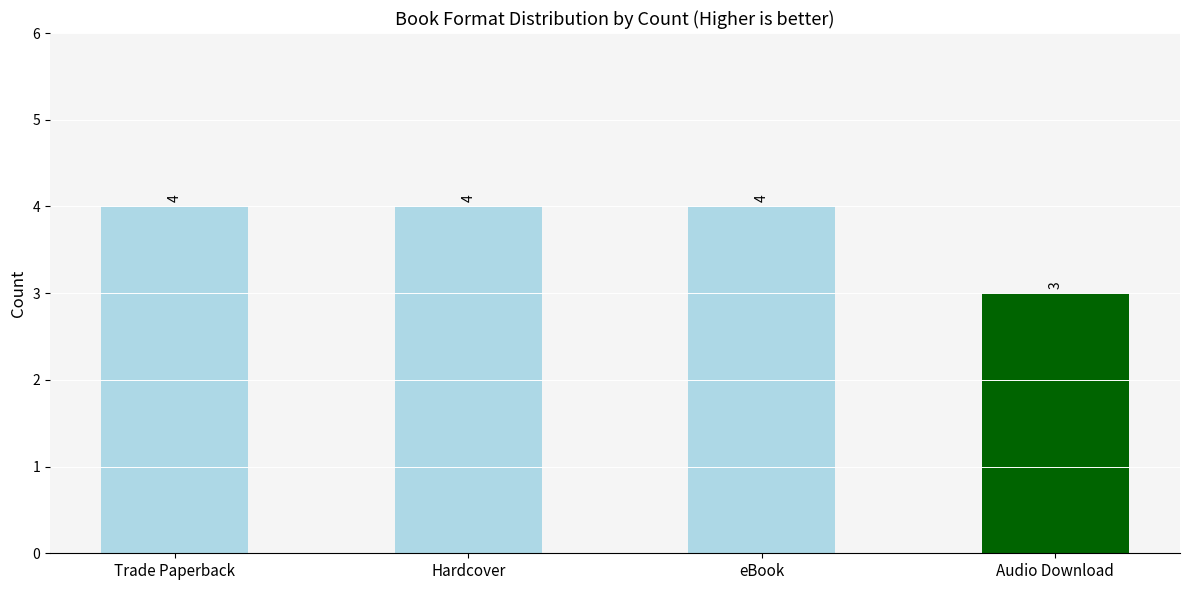

Reading left to right, transcribe all the data shown in this chart.

Trade Paperback=4	Hardcover=4	eBook=4	Audio Download=3